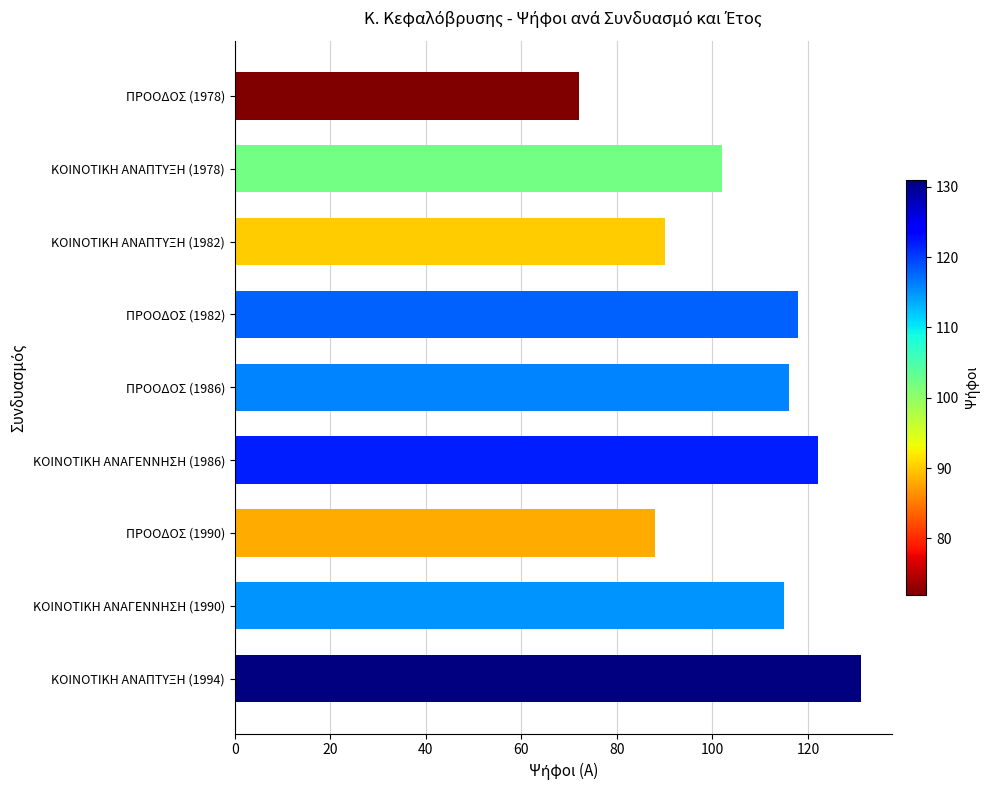

True or false: the data shows 118 at ΠΡΟΟΔΟΣ (1982).

True